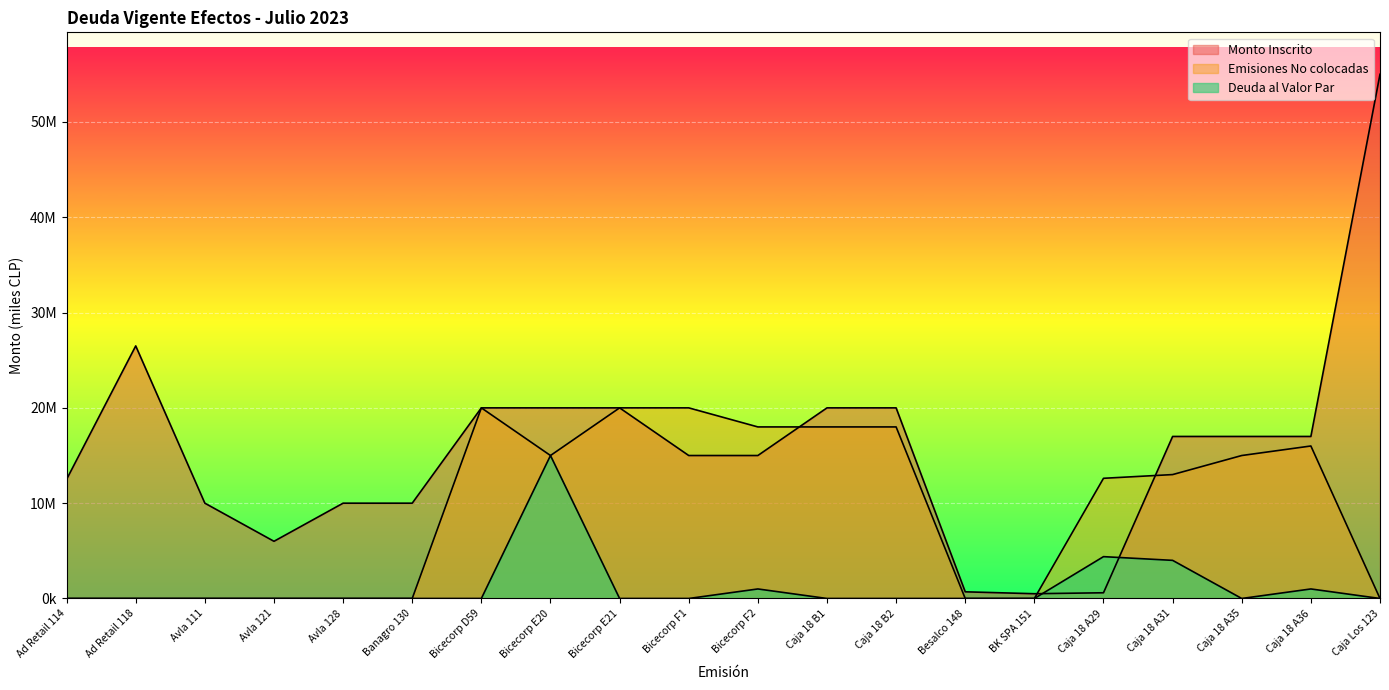

Which category has the highest value in the Deuda al Valor Par series?

Bicecorp E20